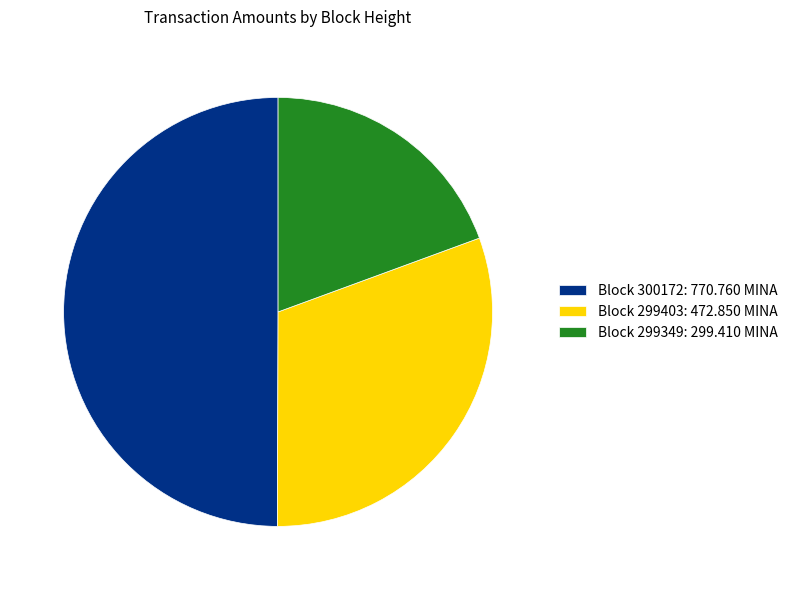

Which has a higher value, Block 299403: 472.850 MINA or Block 300172: 770.760 MINA?

Block 300172: 770.760 MINA